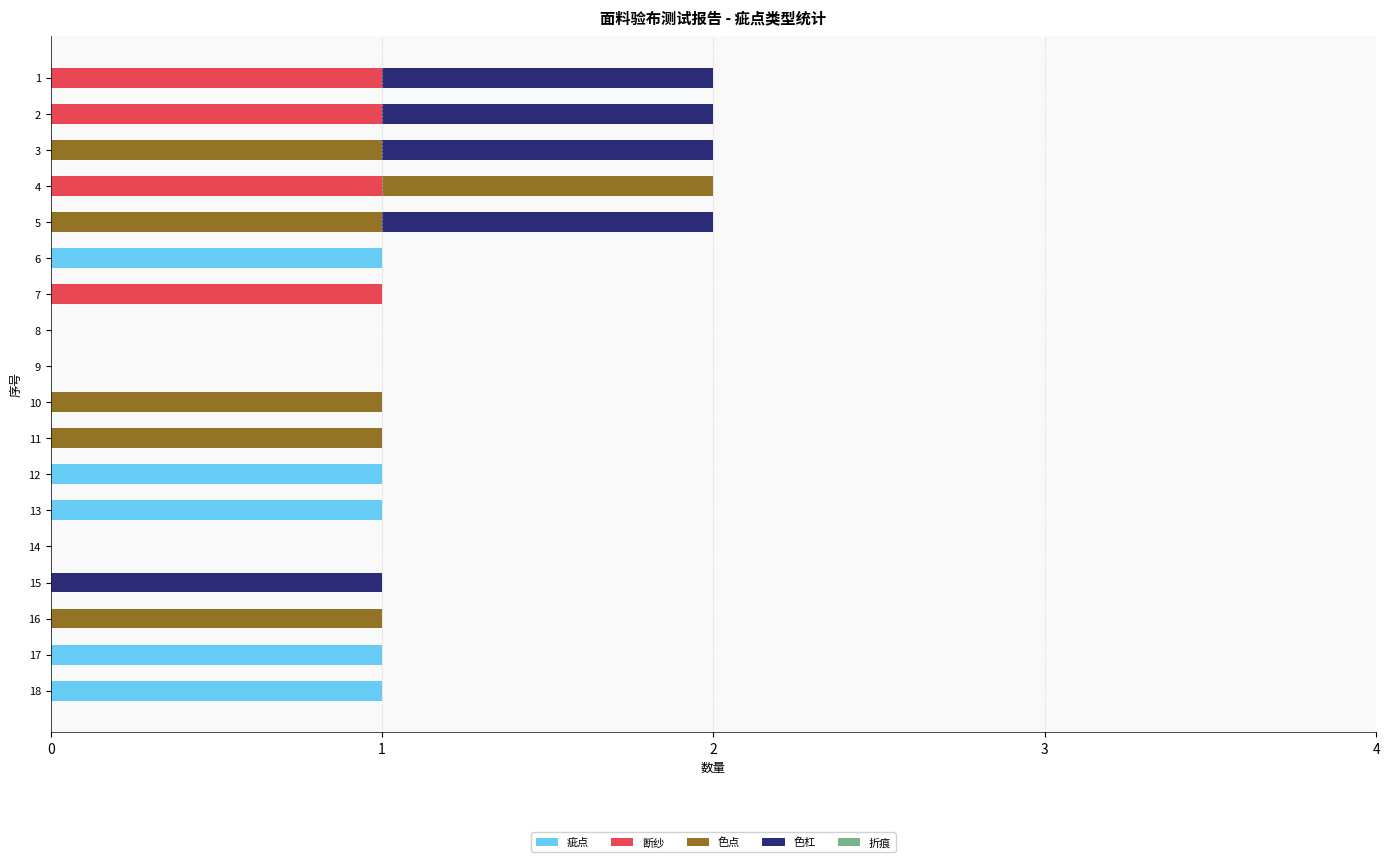

Count the number of categories in the chart.

18